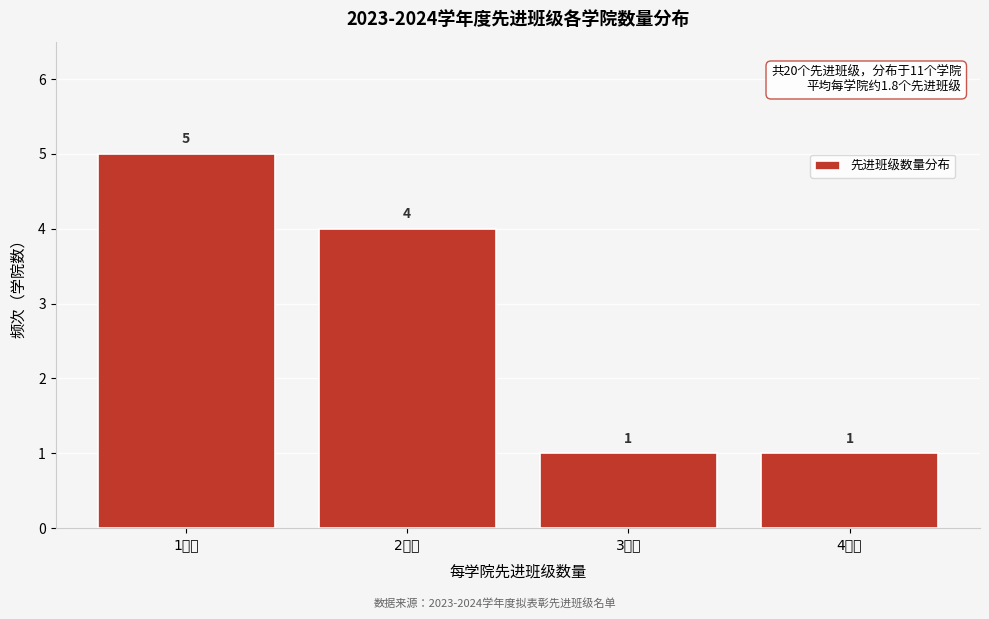

Over which range of the x-axis is the bar tallest?

0.5 to 1.5